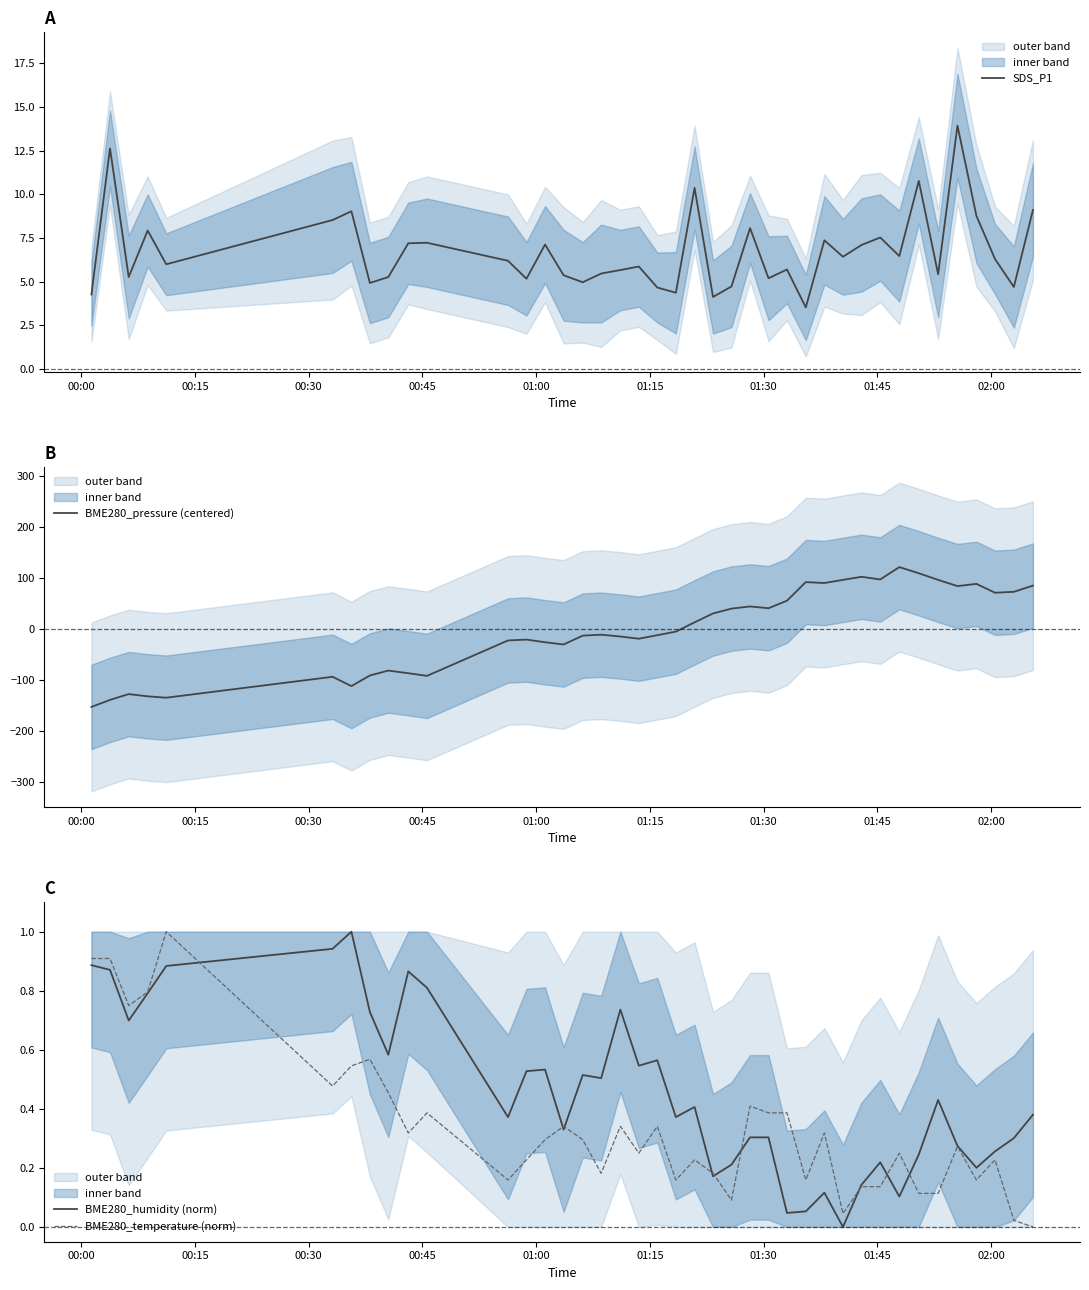

What are all the series names shown in the legend?

SDS_P1, BME280_pressure (centered), BME280_humidity (norm), BME280_temperature (norm)